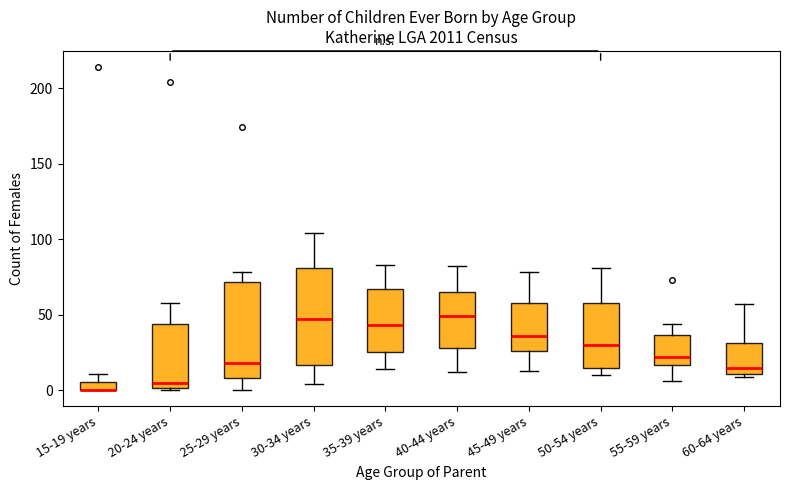

Where does the median line of the box for 60-64 years sit on the y-axis? The values are not printed on the chart, so give them approximately, as read against the axis.

15